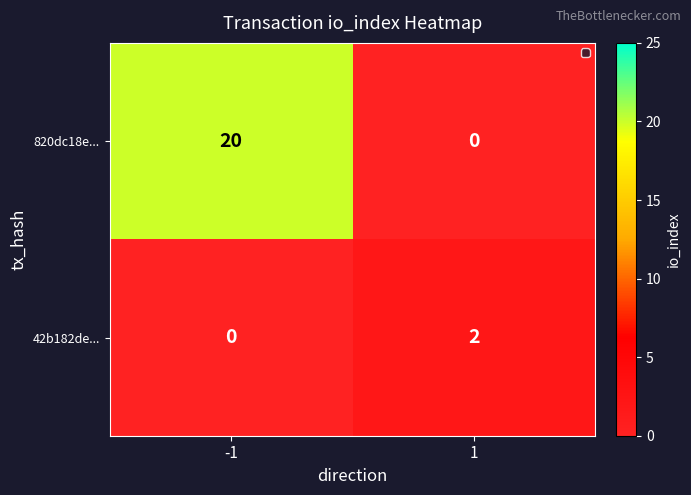

What value does the 820dc18e... series have at -1?

20